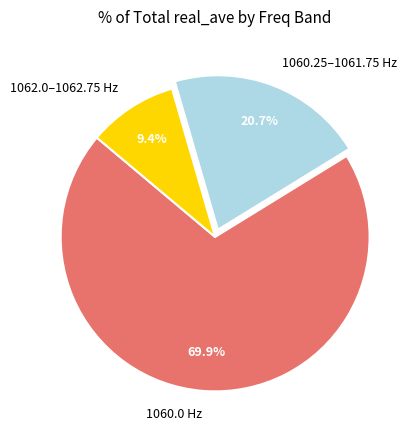

What is the largest slice in the pie chart?

1060.0 Hz